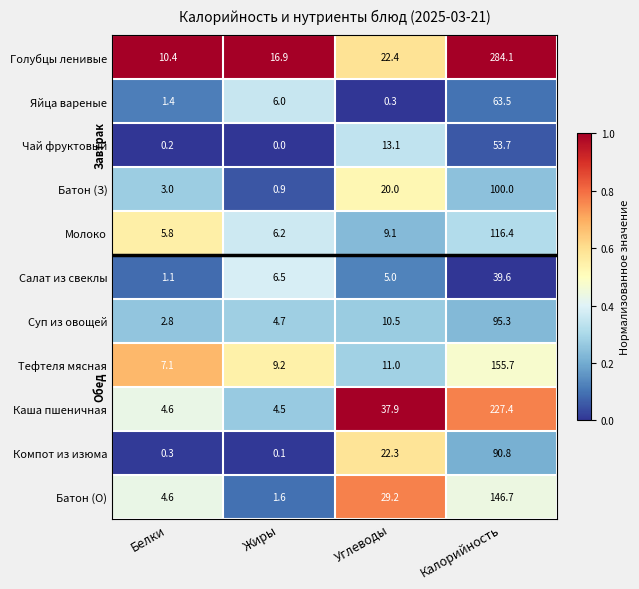

At how many categories does at least one series exceed 0?

4